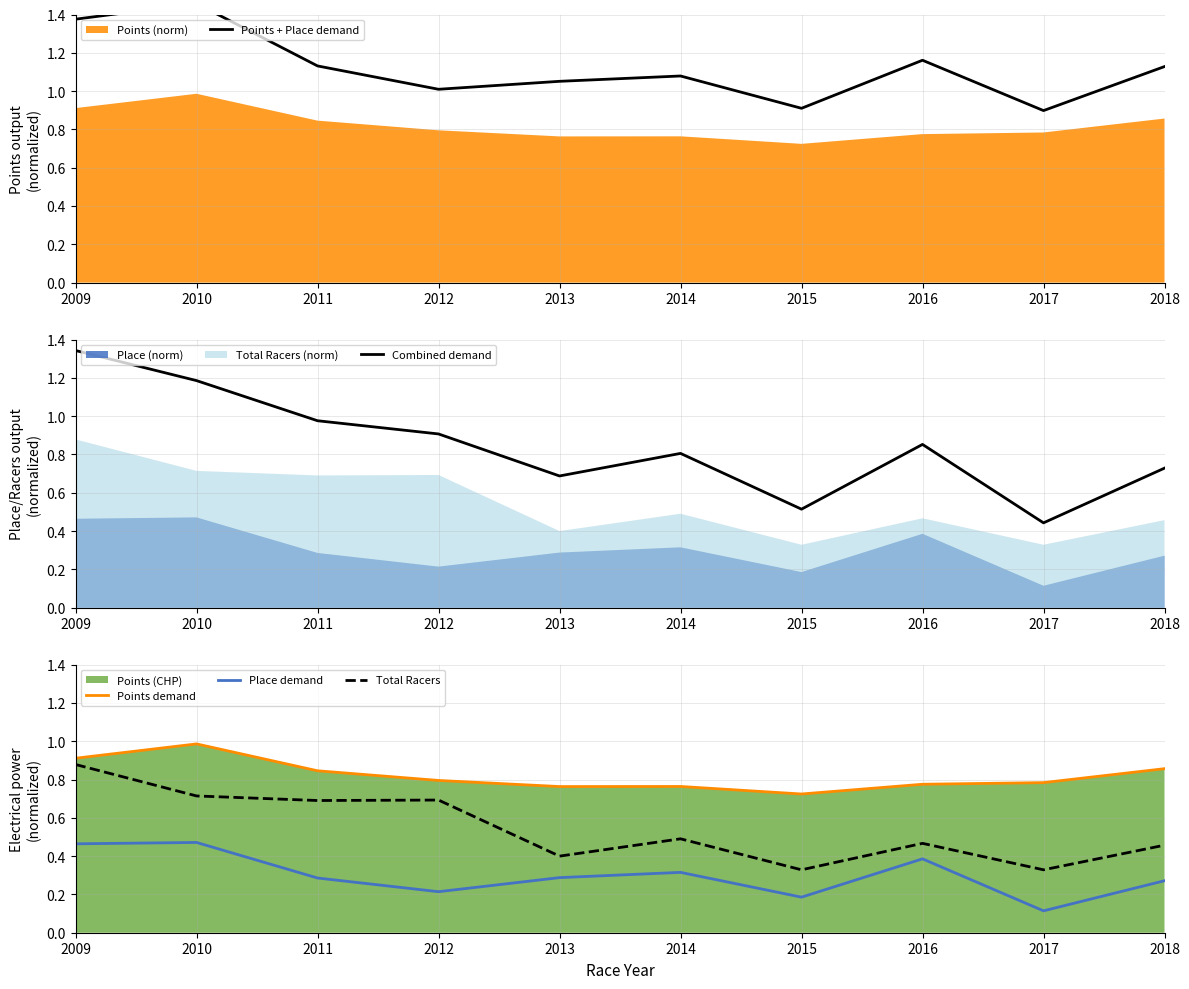

Where is the first local maximum for Points demand?

2010